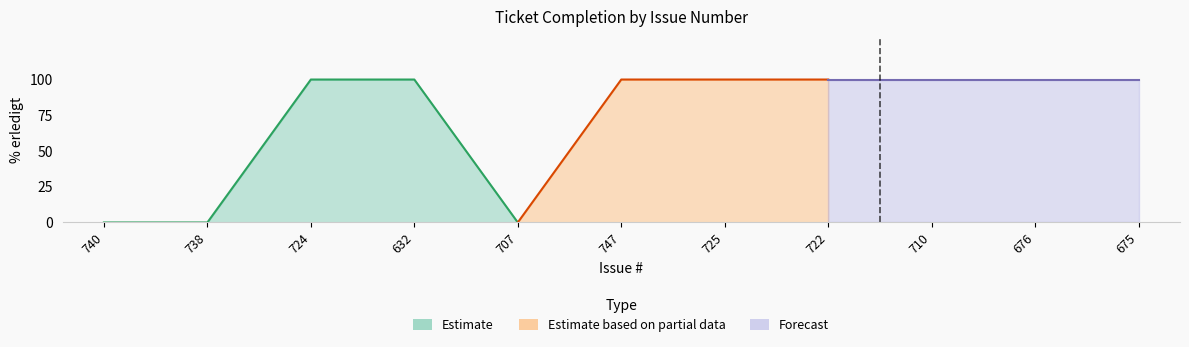

How many values are below 100?

3